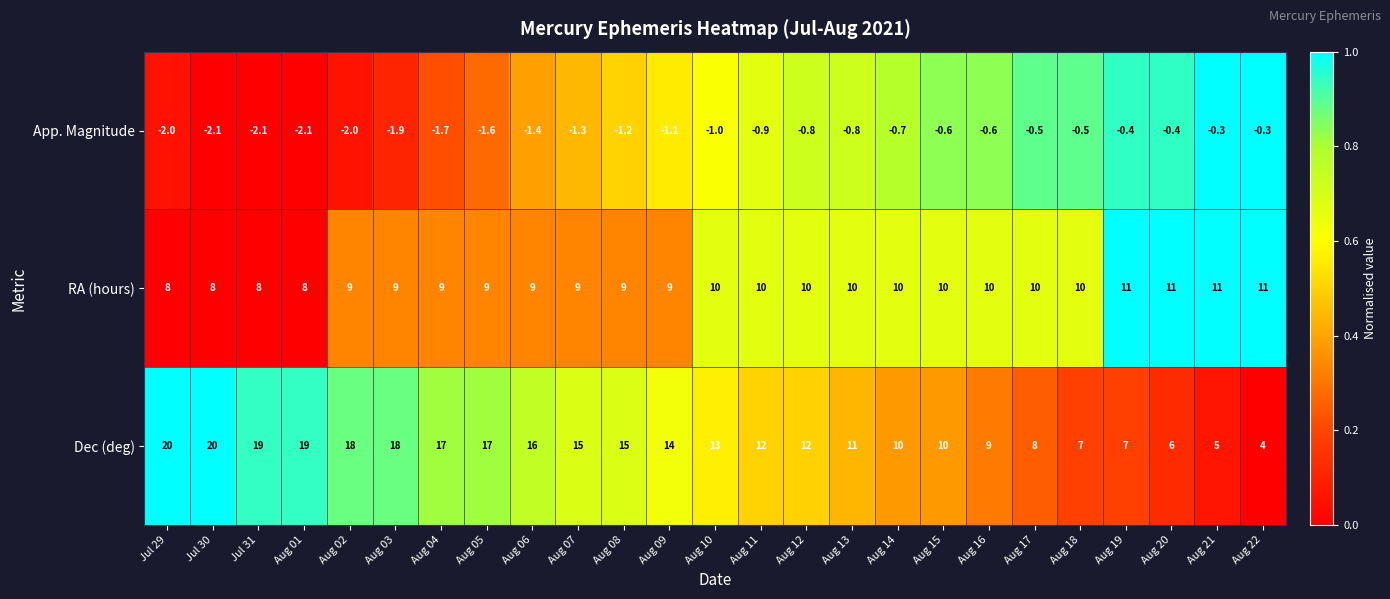

Rank the series at Aug 04 from highest to lowest value.

Dec (deg), RA (hours), App. Magnitude